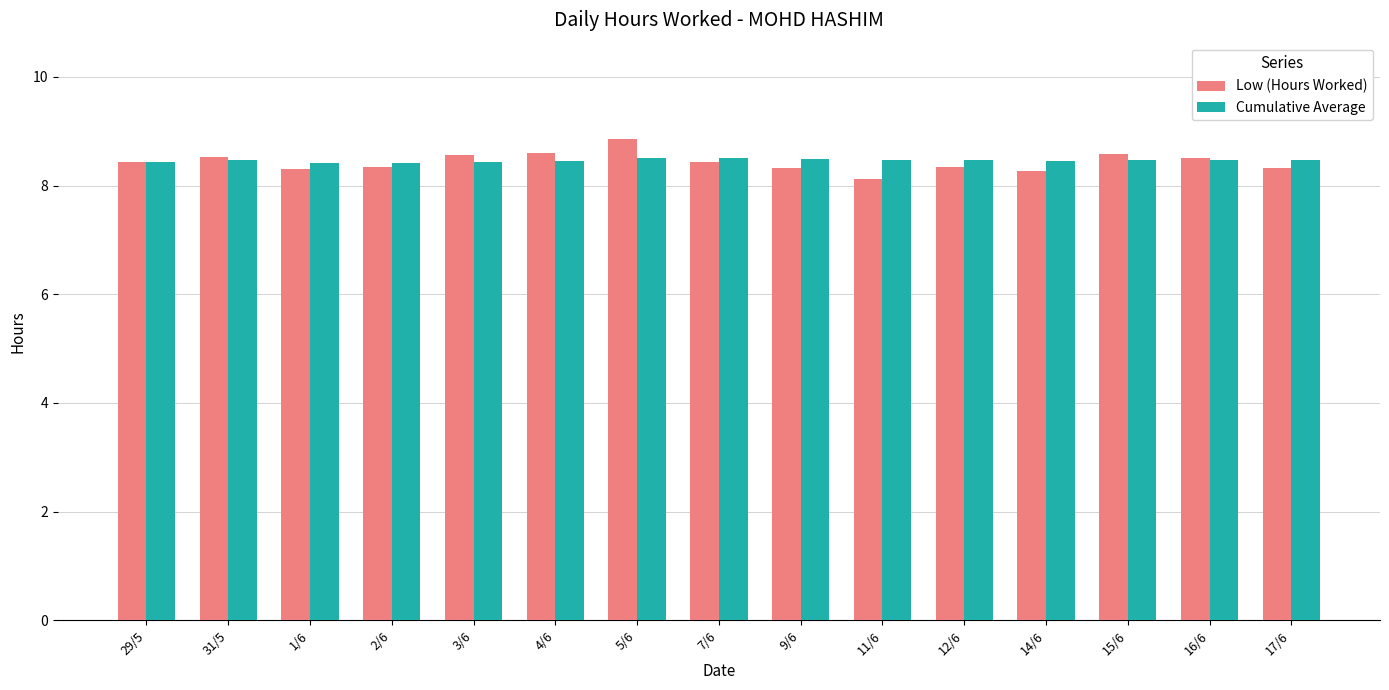

The value of Low (Hours Worked) at 1/6 is 11.9. True or false?

False